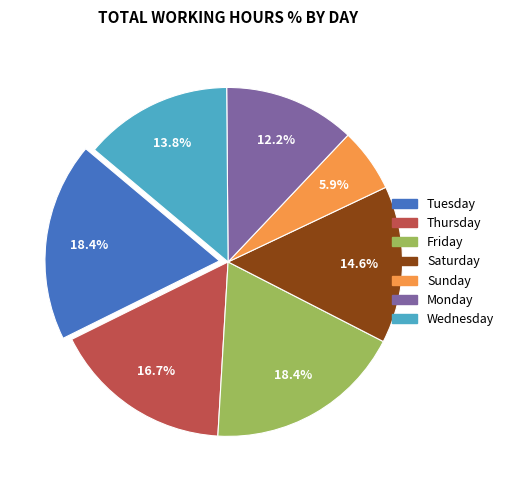

Does any single category account for the majority?

No